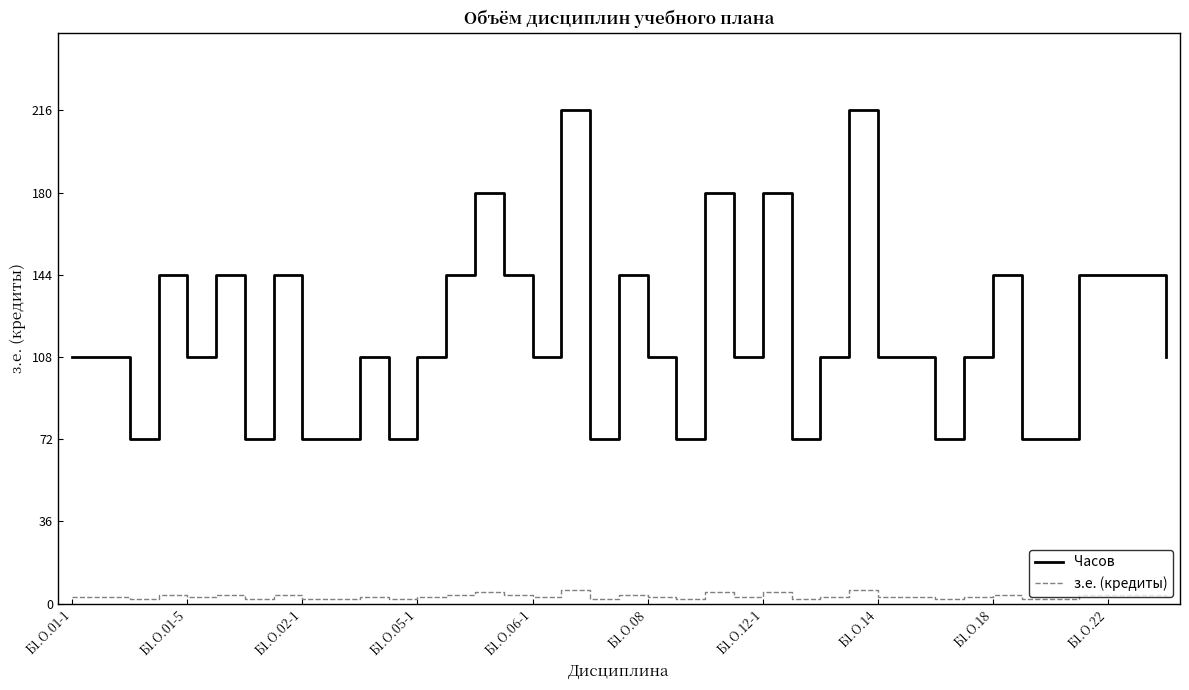

What is the maximum value shown in the chart?

216